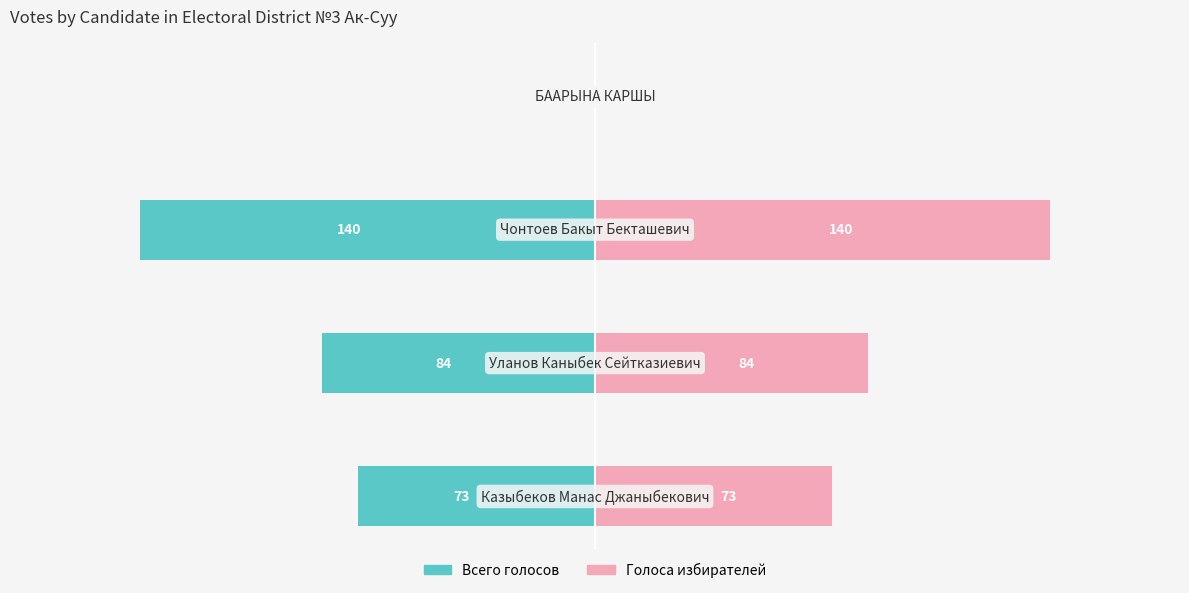

Which series changed the most between 0 and 1?

Всего голосов